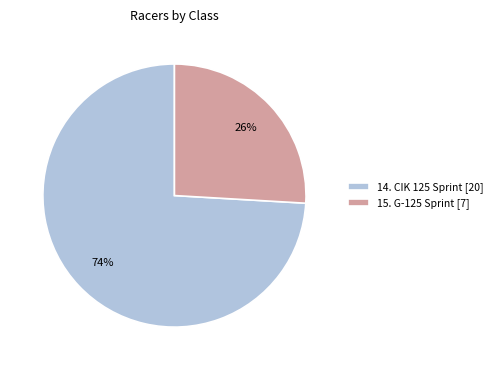

How many segments does this pie chart have?

2